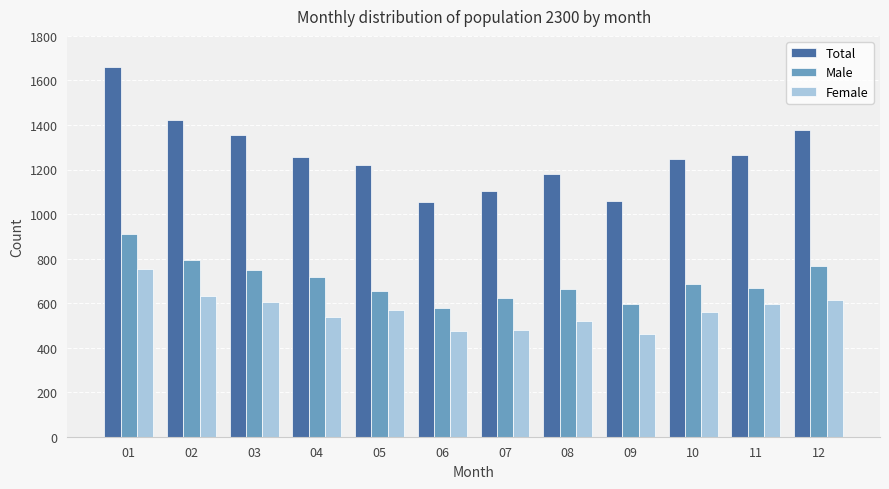

What is the total value across all series at 04?

2510